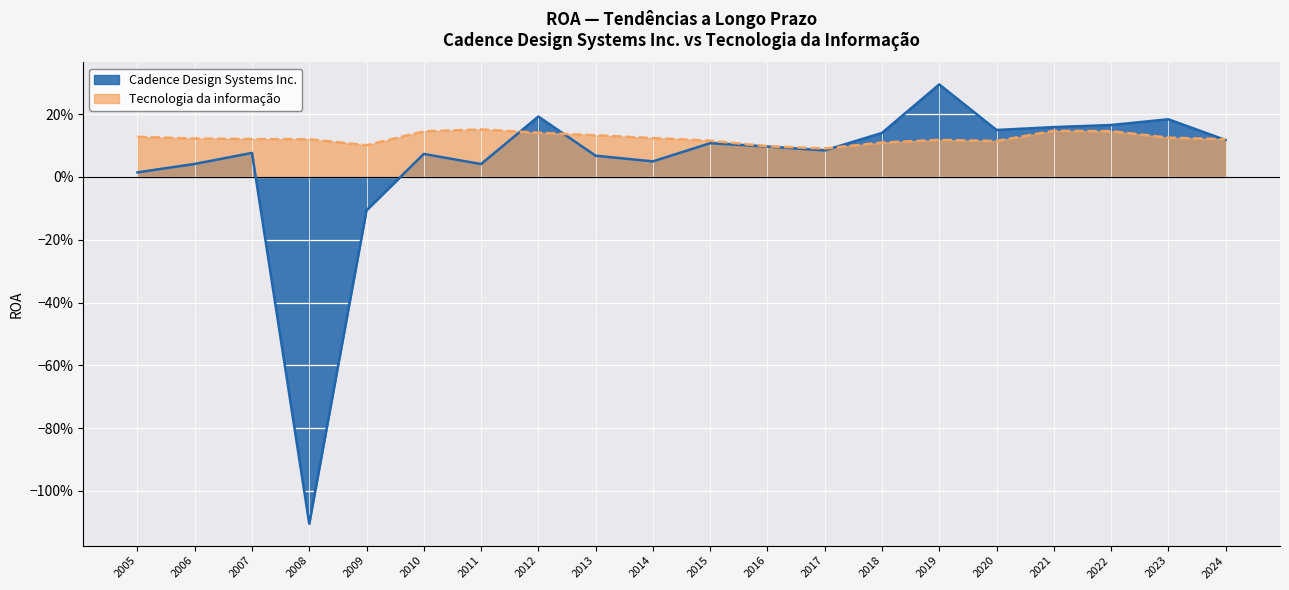

What is the spread (max minus min) of values at 2019?

0.2